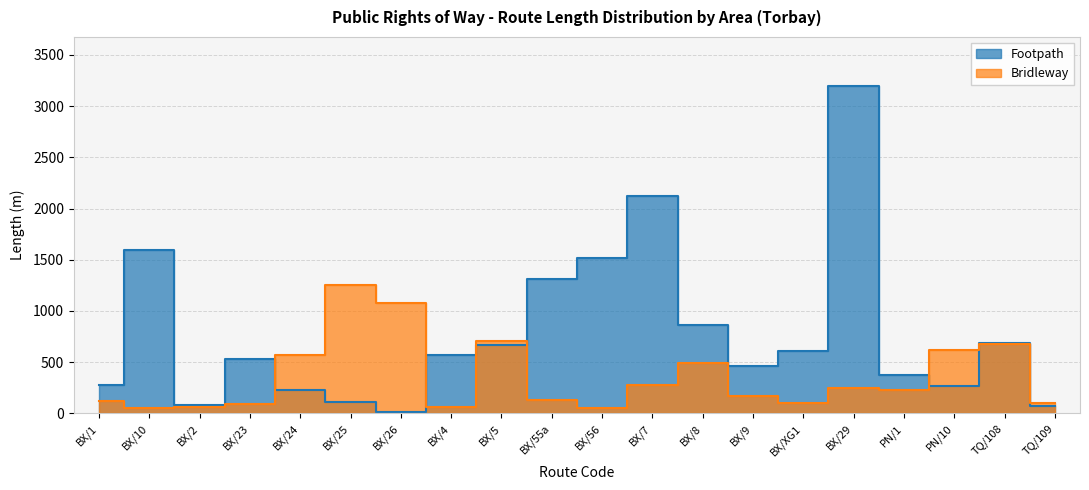

The Bridleway series shows 165 at BX/XG1. True or false?

False